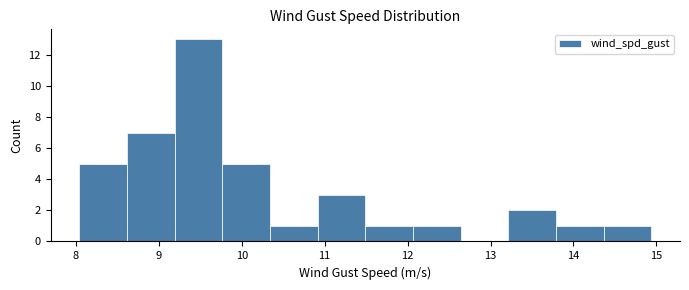

Reading left to right, list every bar in this chart as the range it spans on the x-axis followed by its height. Neither the bar edges nor the heights are printed on the chart, so give them approximately, as read against the axes.

8.0 to 8.6: 5
8.6 to 9.2: 7
9.2 to 9.8: 13
9.8 to 10.3: 5
10.3 to 10.9: 1
10.9 to 11.5: 3
11.5 to 12.1: 1
12.1 to 12.6: 1
12.6 to 13.2: 0
13.2 to 13.8: 2
13.8 to 14.4: 1
14.4 to 14.9: 1